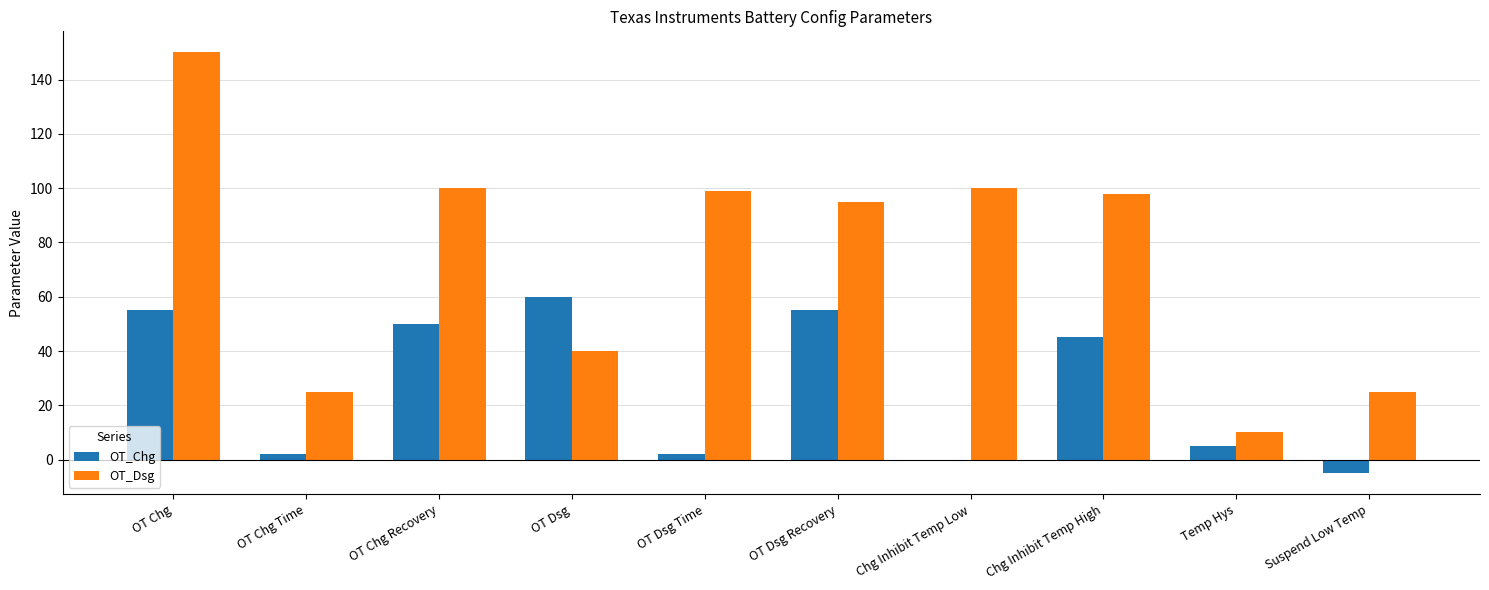

At which label does OT_Chg reach its peak?

OT Dsg